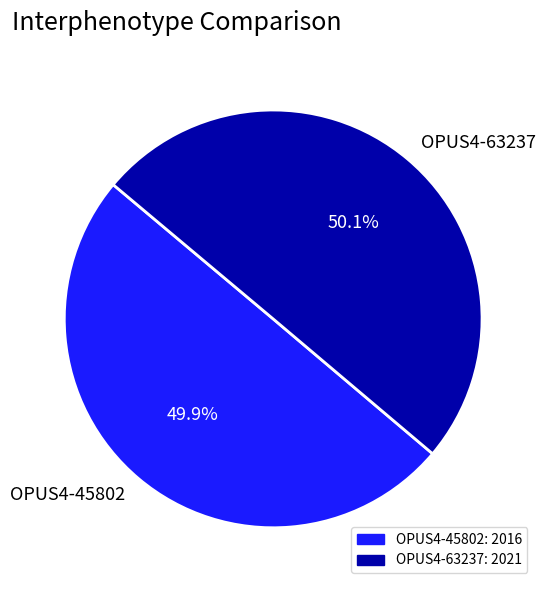

What percentage is NOT represented by OPUS4-45802?

50.1%